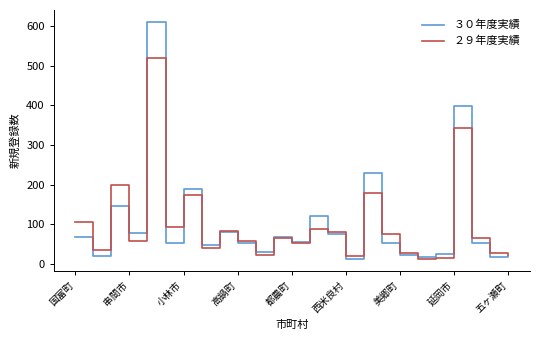

Rank the series by their maximum value, from highest to lowest.

３０年度実績, ２９年度実績